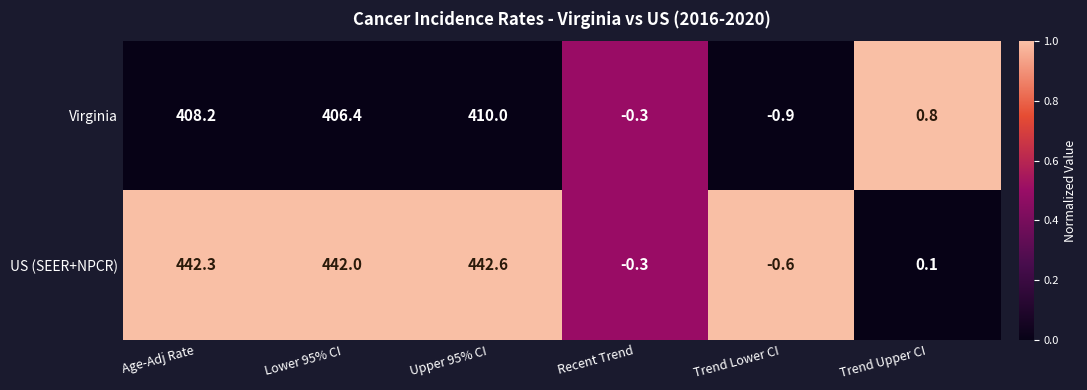

List the series in order of their peak value, highest first.

US (SEER+NPCR), Virginia